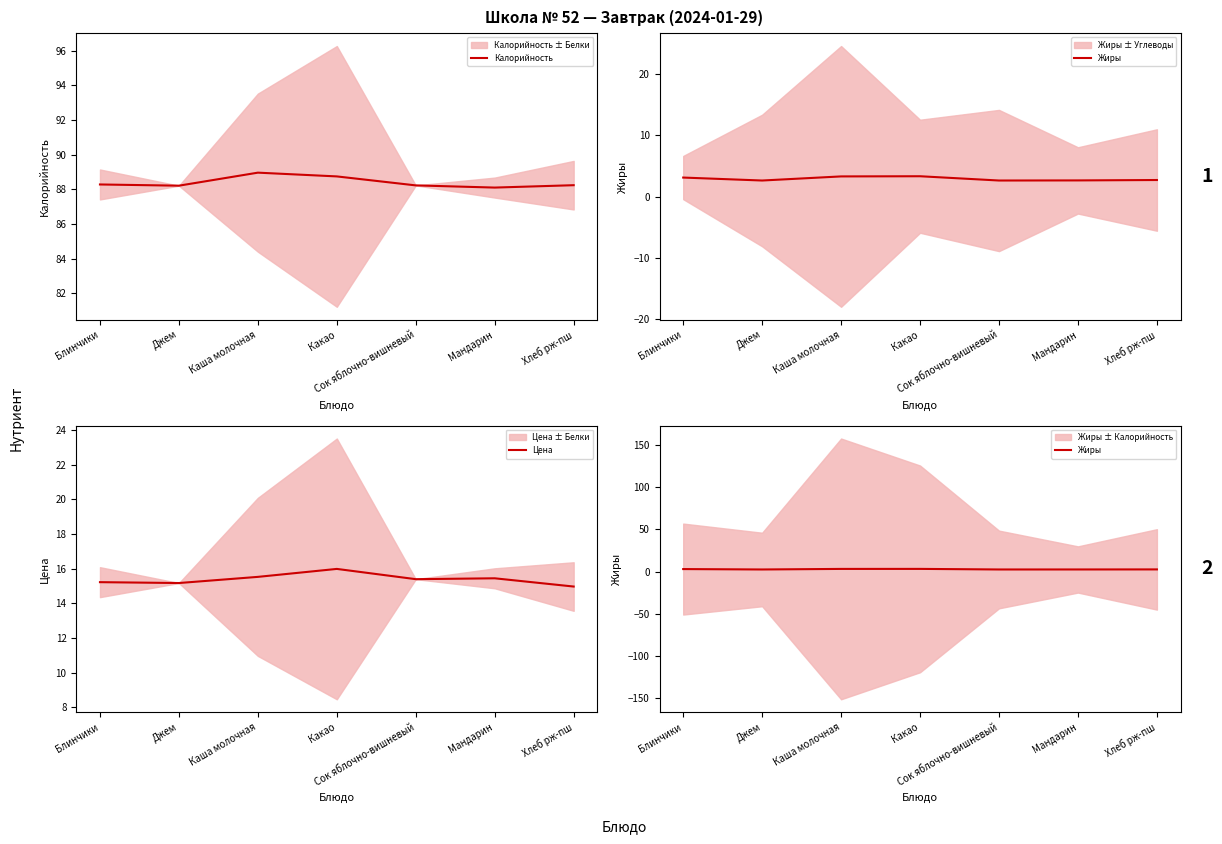

Is the value of Жиры at Каша молочная greater than the value of Калорийность at Блинчики?

No